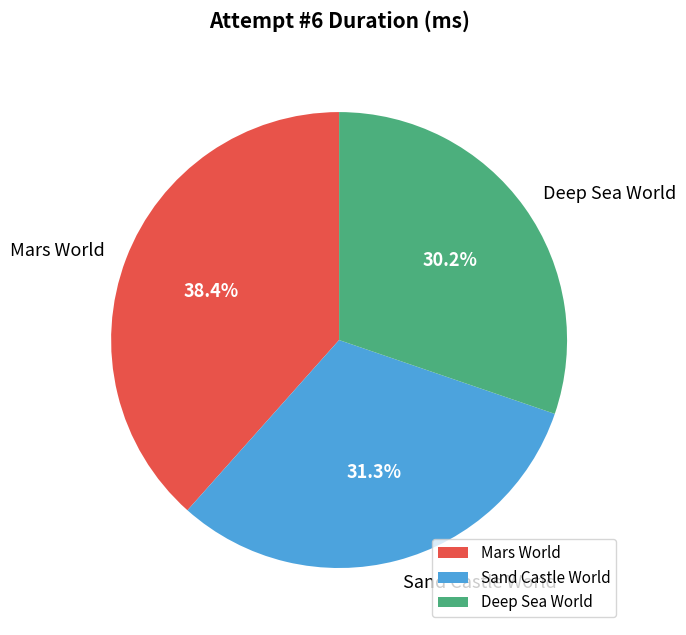

Is there a majority slice in this chart?

No